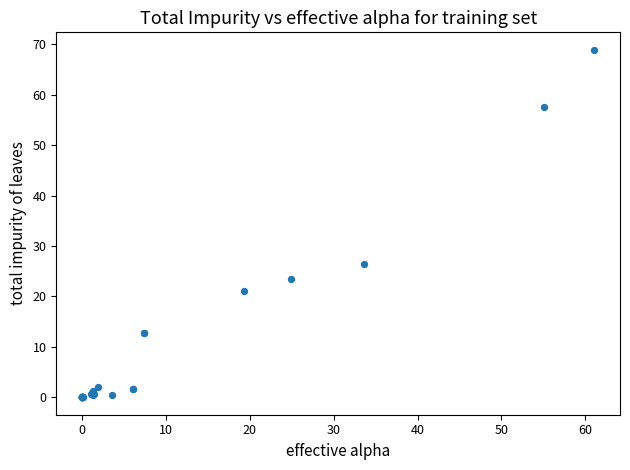

What Y value in the scatter plot is closest to 34?

26.4